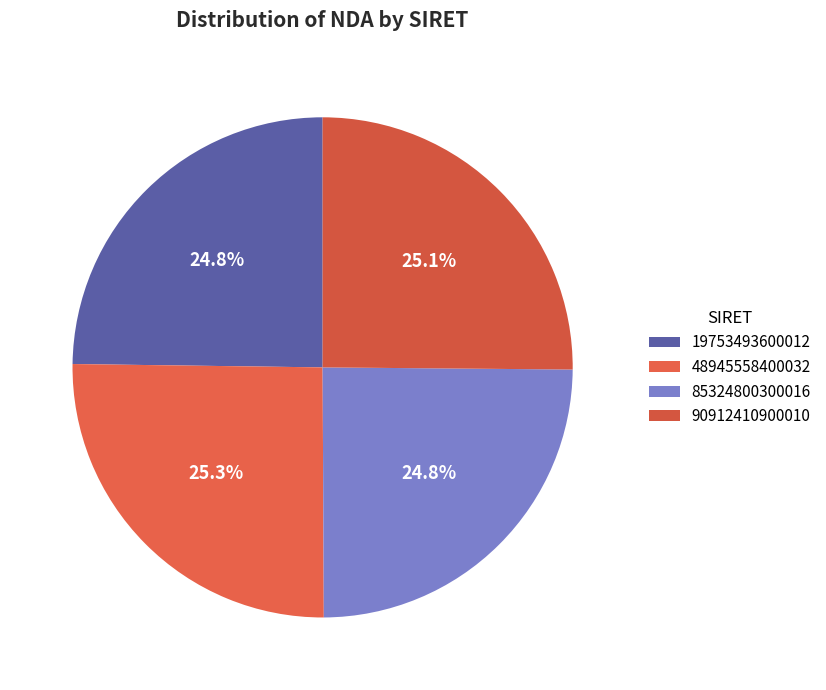

Approximately how many times larger is the value at 48945558400032 compared to 90912410900010?

1.0